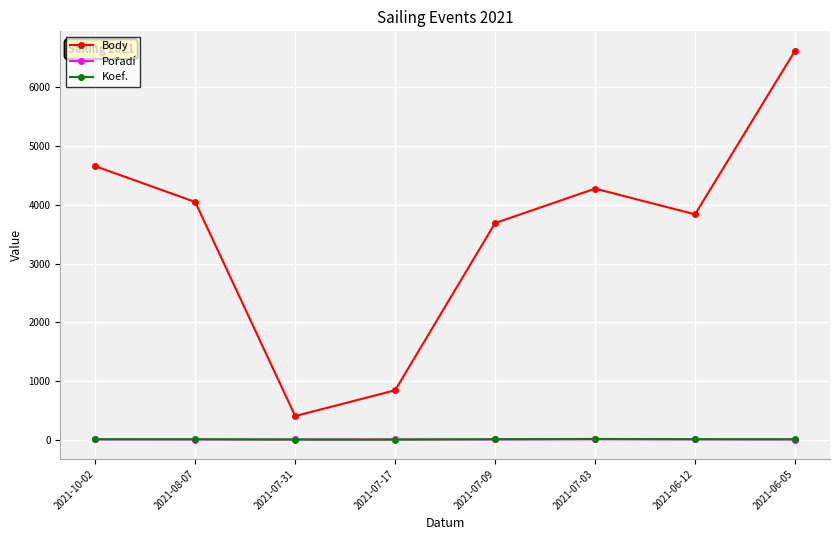

What is the spread (max minus min) of values at 2021-06-12?

3832